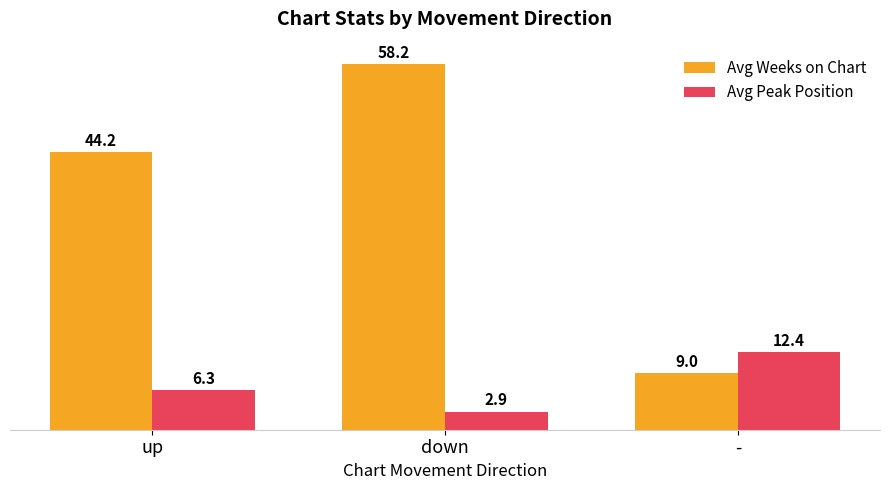

What position from the left is up?

1